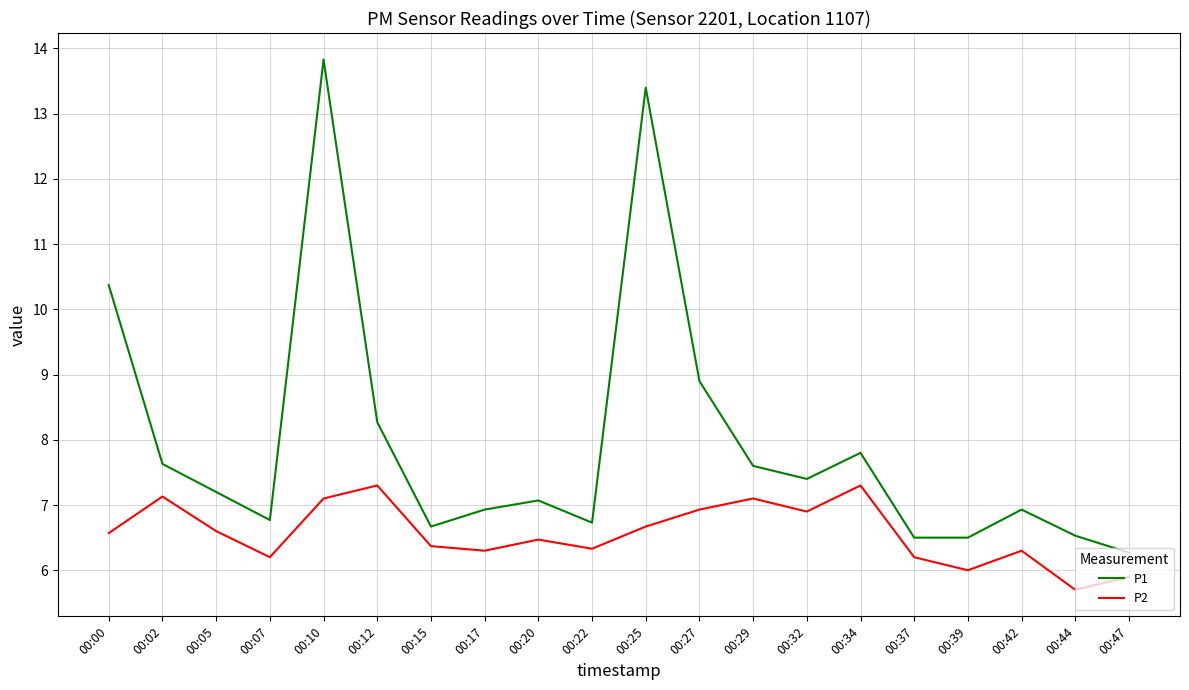

What is the maximum value for P2?

7.3